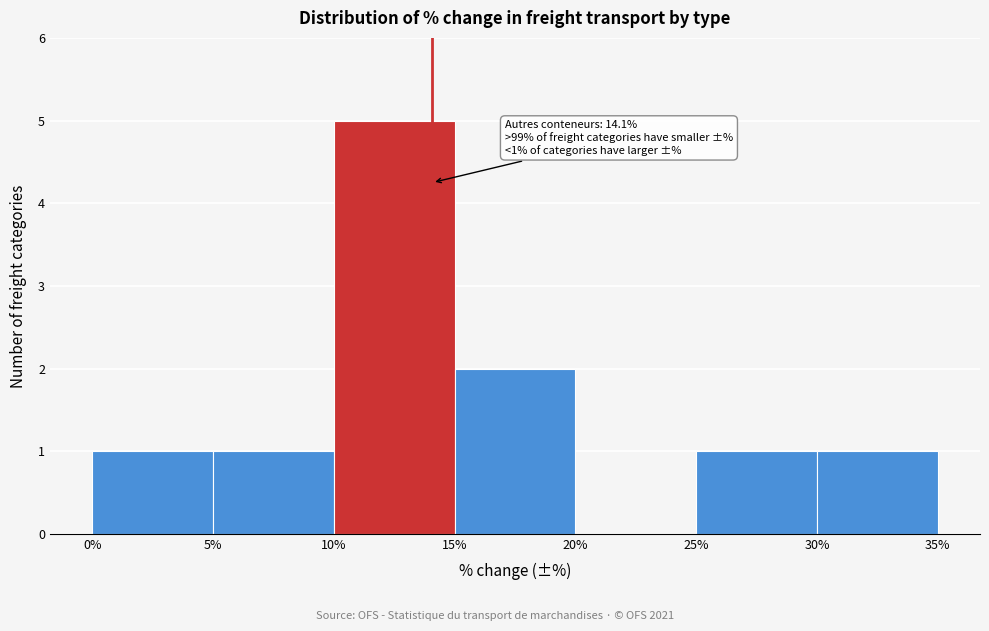

Over which range of the x-axis is the bar tallest?

10% to 15%